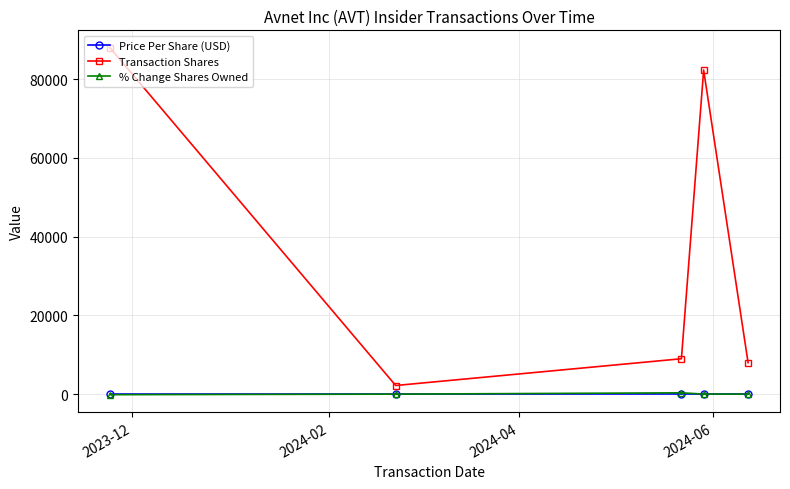

What is the value of the Transaction Shares point at the 3rd from the left?

9000.0